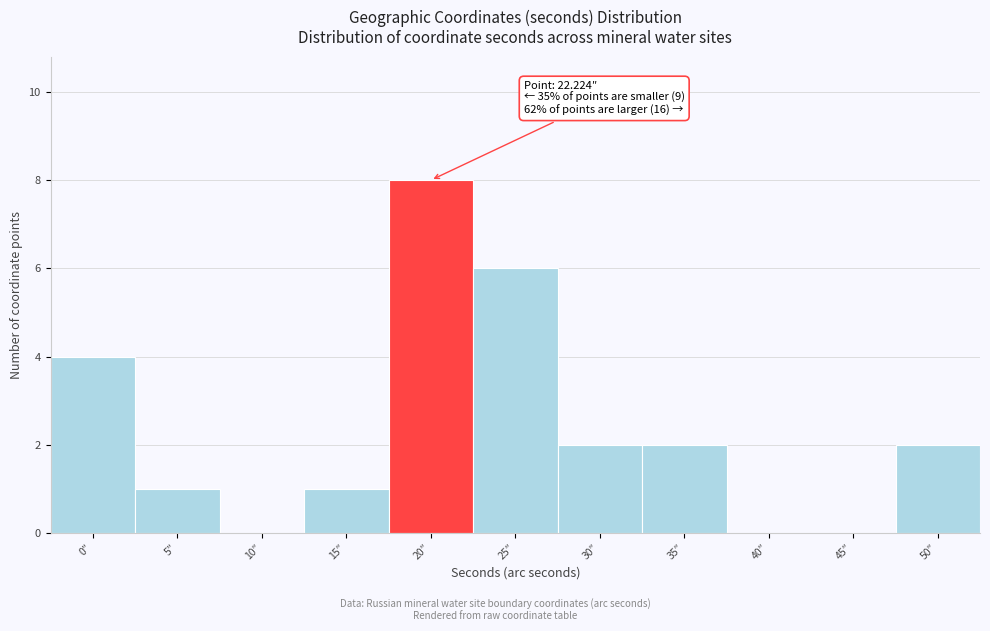

Reading right to left, transcribe all the data shown in this chart.

50″=2	45″=0	40″=0	35″=2	30″=2	25″=6	20″=8	15″=1	10″=0	5″=1	0″=4